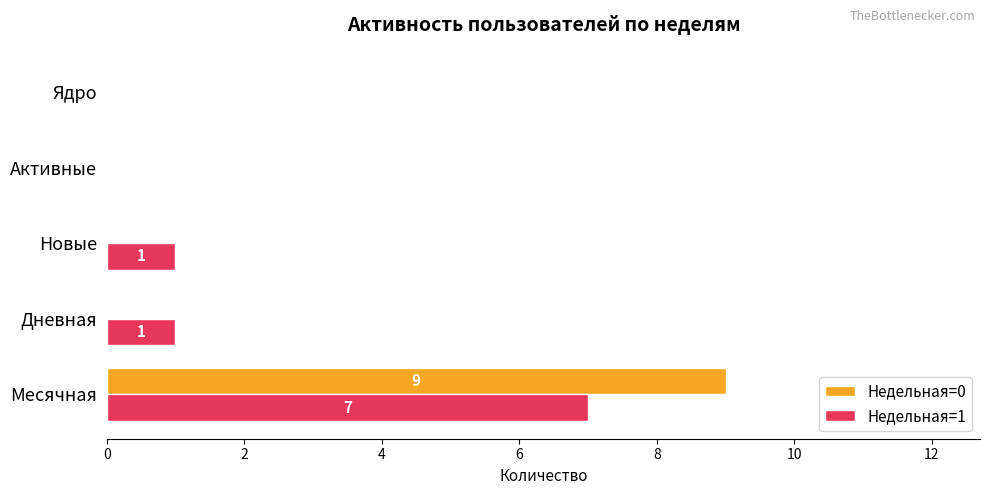

What is the maximum value shown in the chart?

9